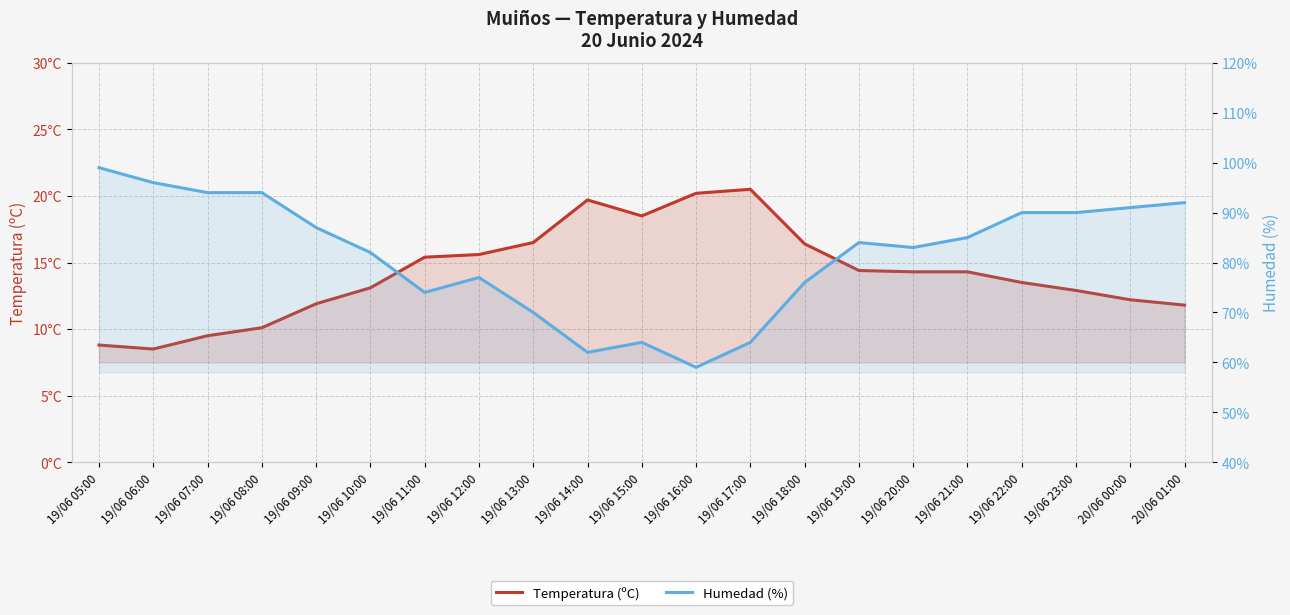

Which series has the largest total across all categories?

Humedad (%)